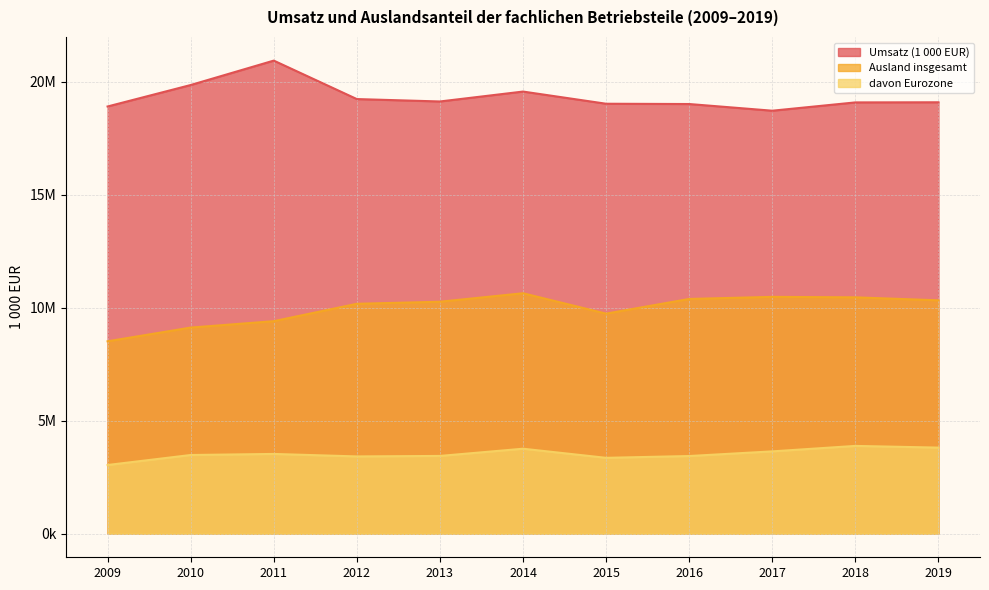

How many data points in Umsatz (1 000 EUR) are less than 19087972?

5